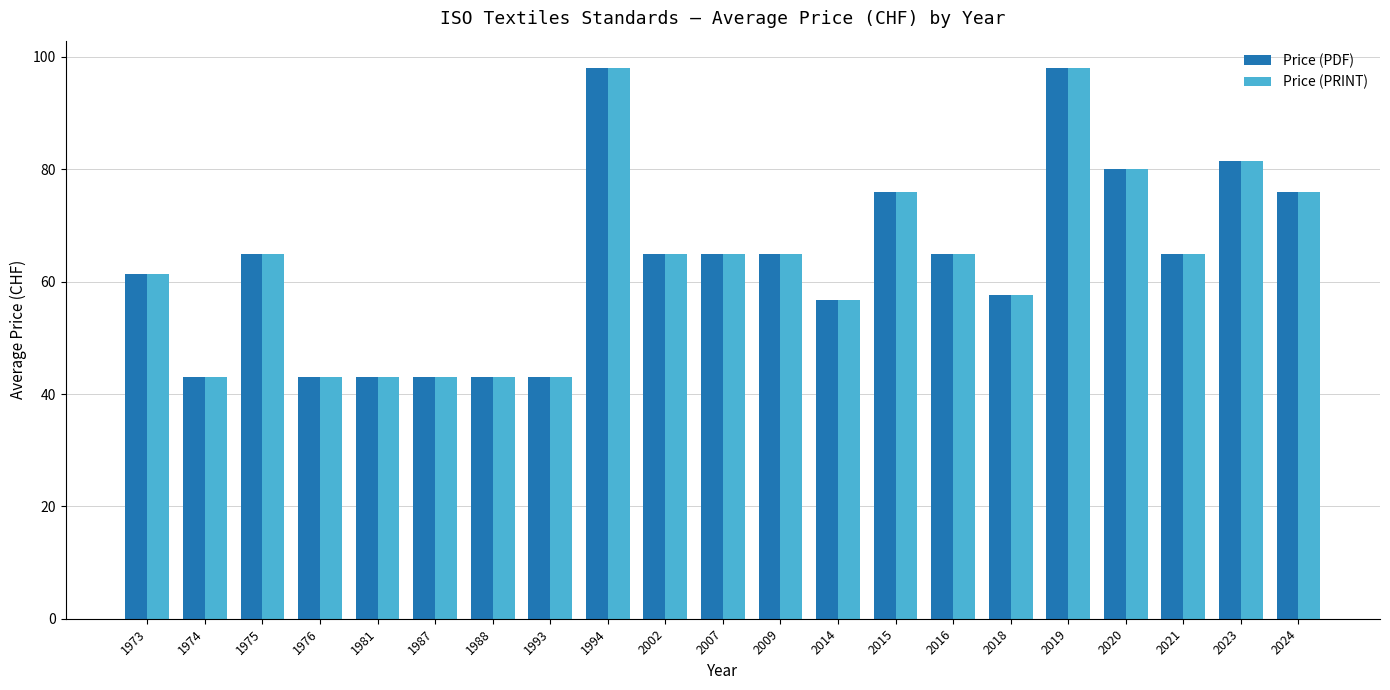

At how many categories does at least one series exceed 64?

12